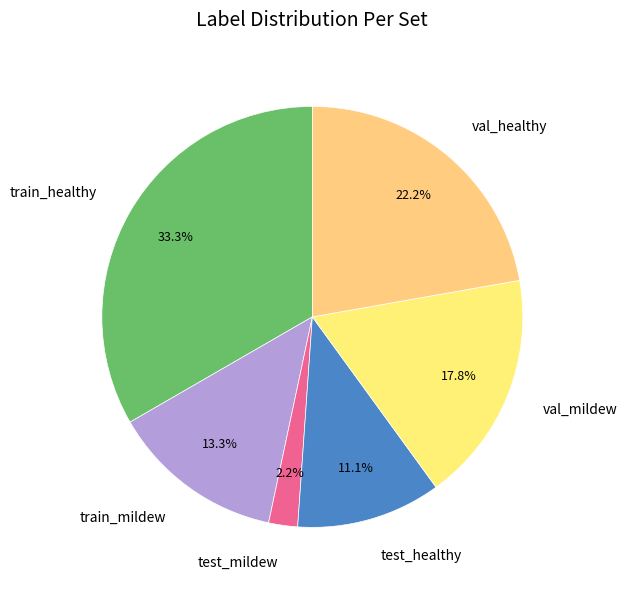

Combined, what portion of the pie is test_mildew and test_healthy?

13.3%